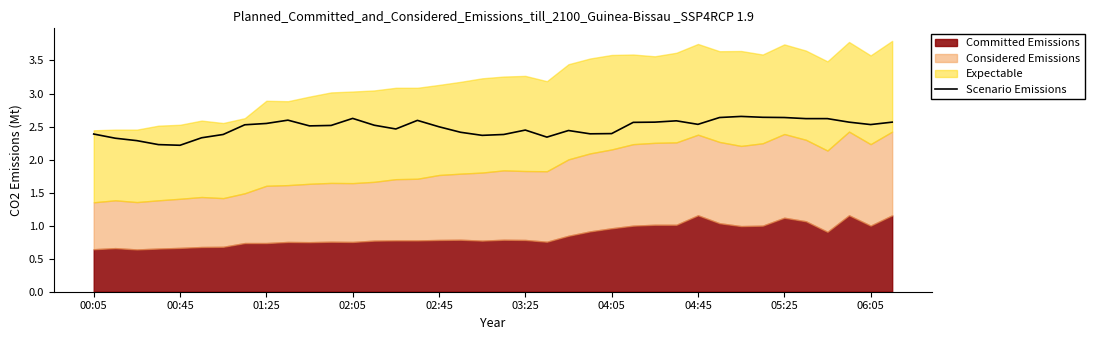

Is it true that the value at 11 is 1.4?

False